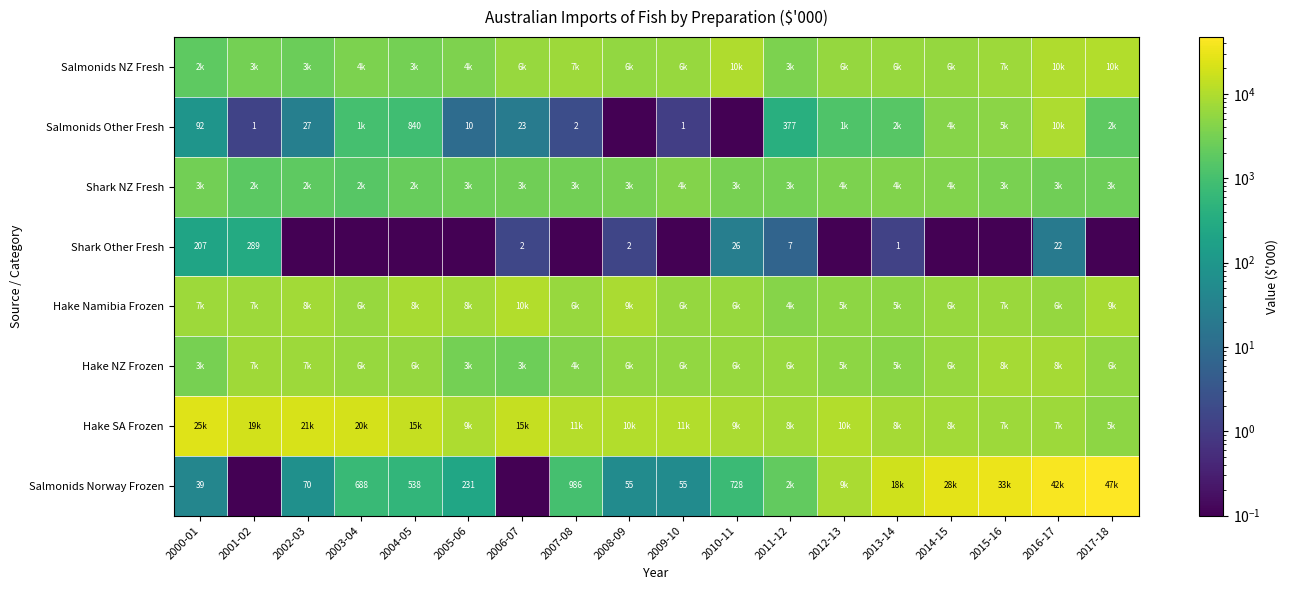

At which label does Shark NZ Fresh first exceed 2889?

2000-01